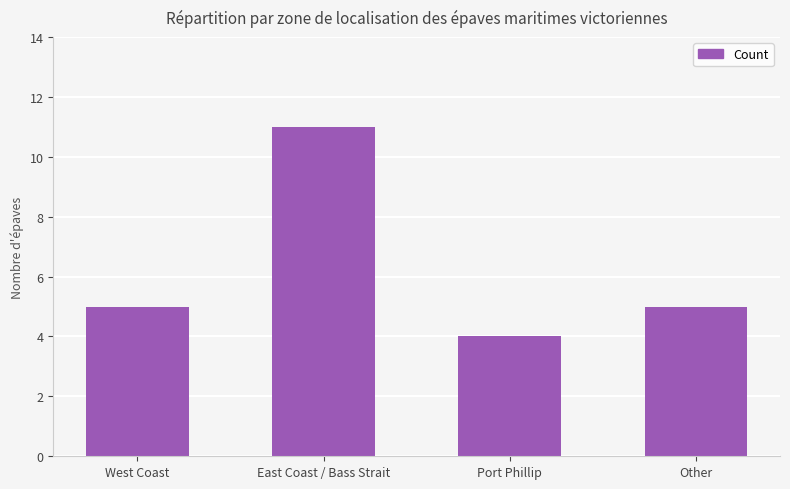

What is the difference between the maximum and minimum values?

7